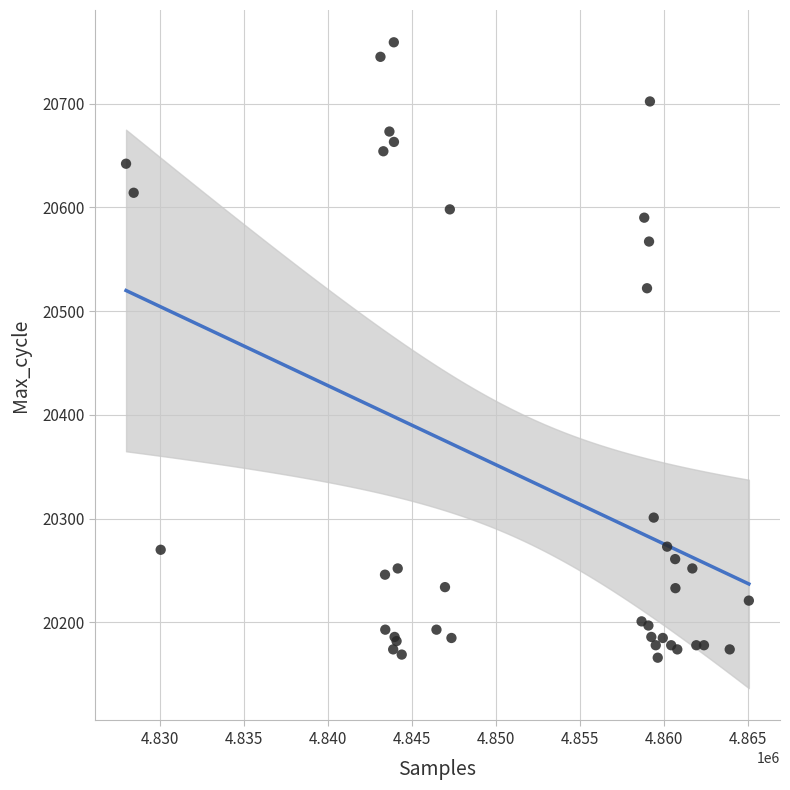

What Y value in the scatter plot is closest to 20462?

20522